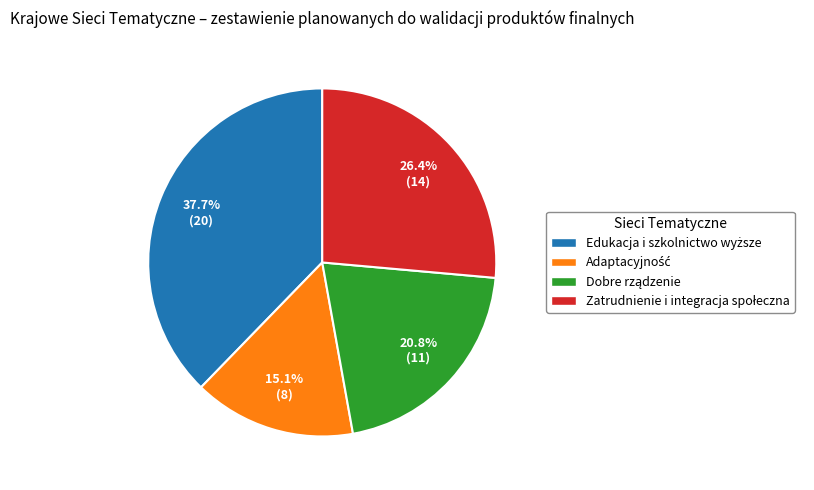

Is there a majority slice in this chart?

No